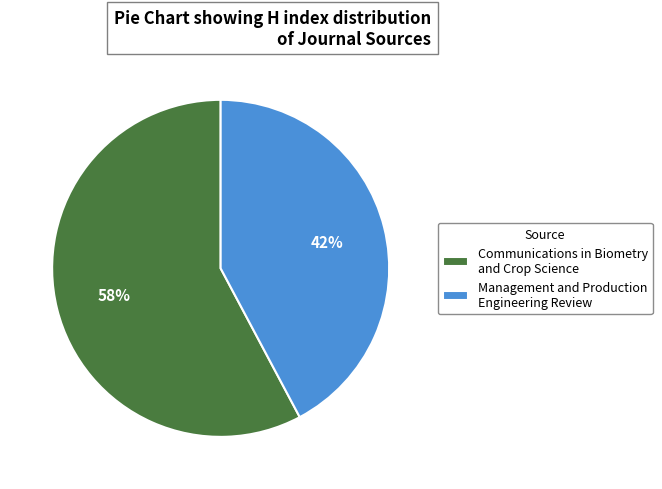

Is the sum of Communications in Biometry and Crop Science and Management and Production Engineering Review greater than half?

Yes